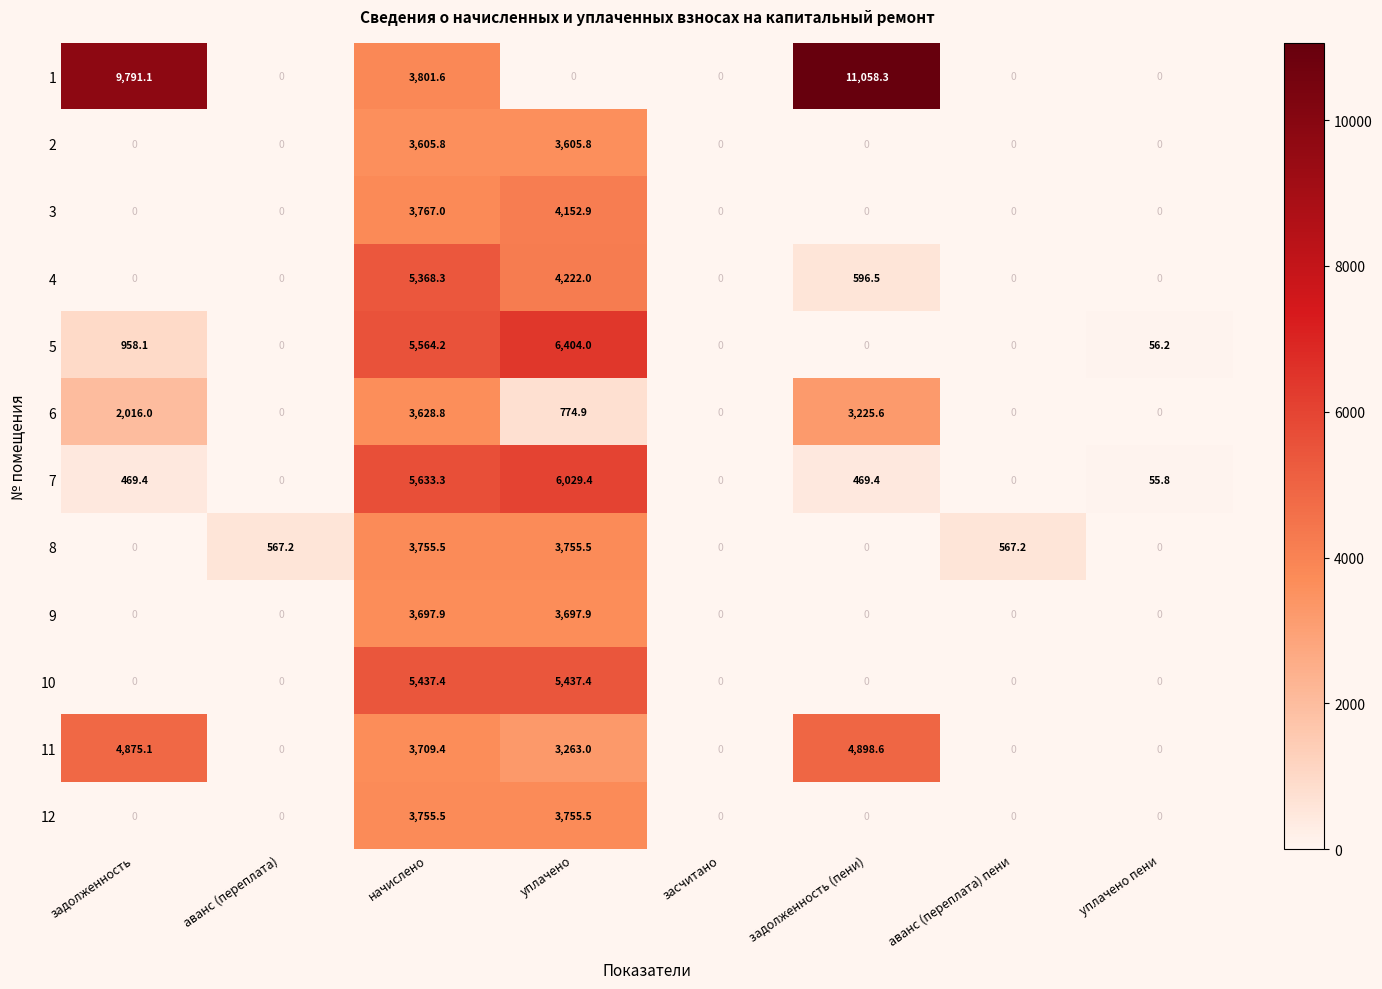

What is the total value across all series at уплачено пени?

112.0